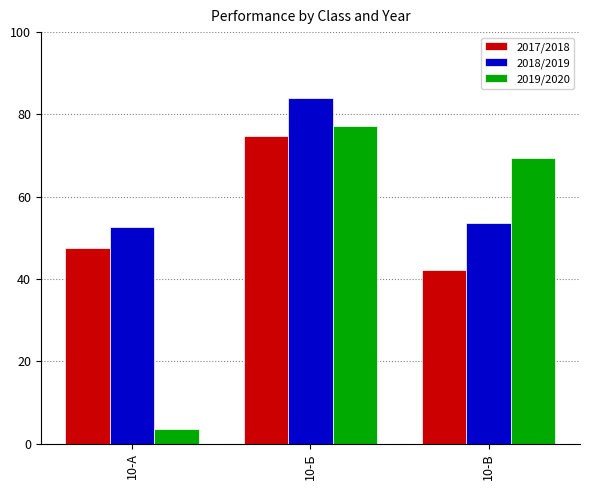

What is the approximate value of 2019/2020 at 10-А?

3.6